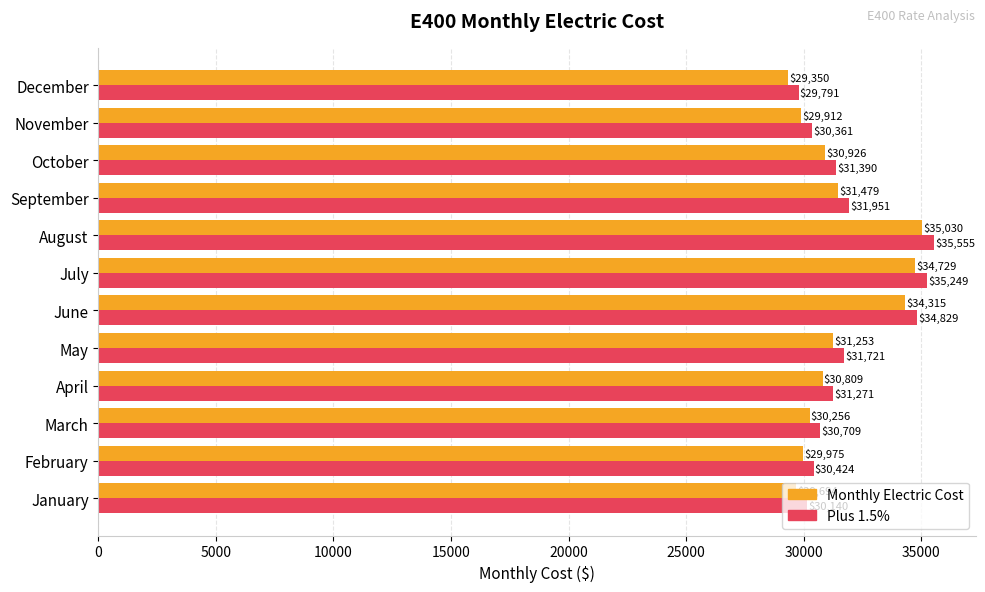

What is the greatest value displayed?

35555.4